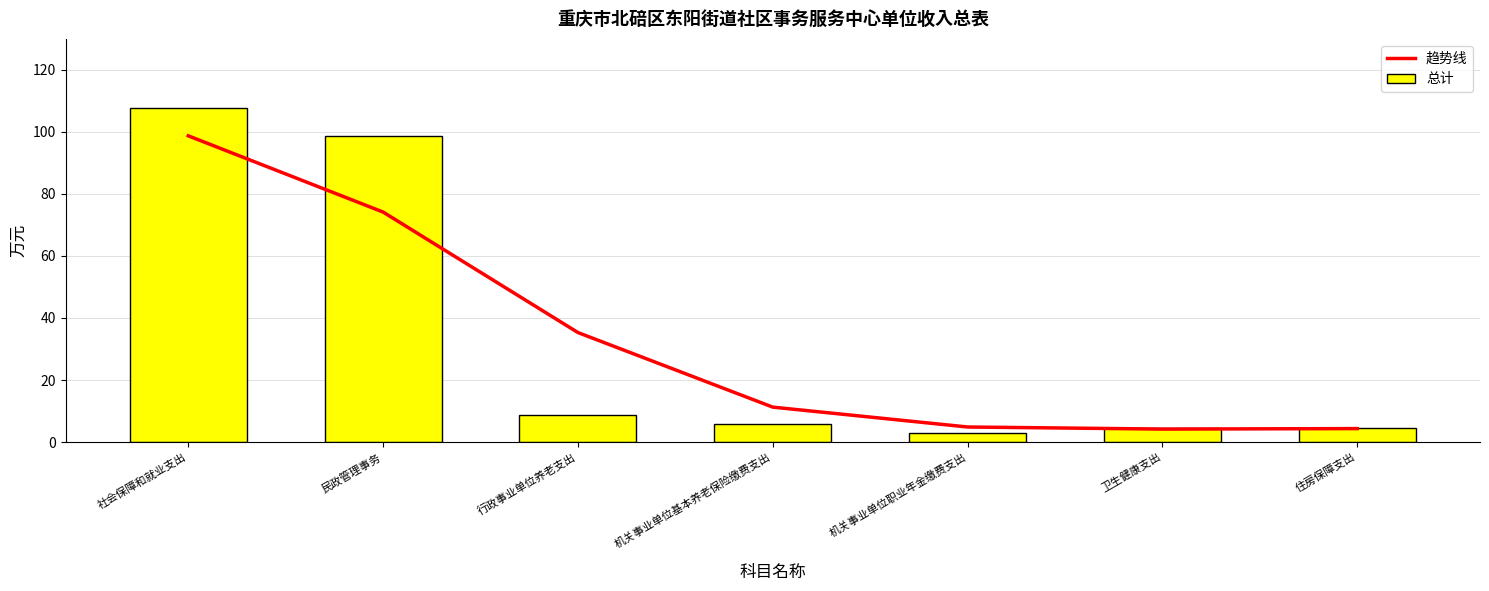

At which label does 趋势线 first exceed 11?

社会保障和就业支出